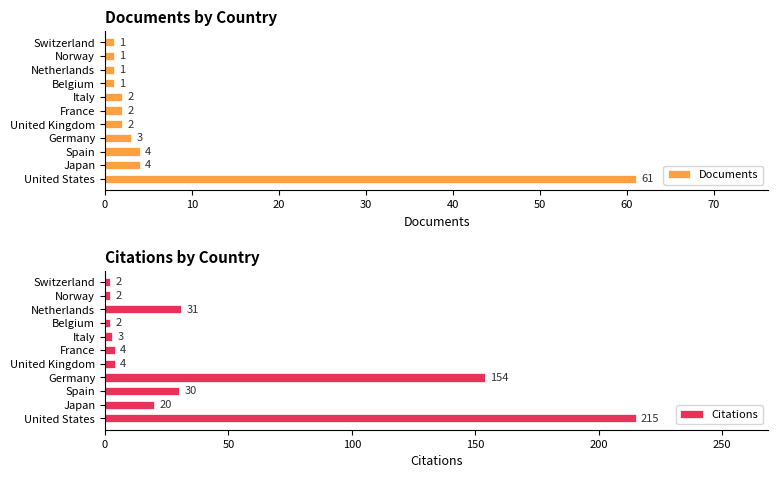

What is the lowest value of the Documents series?

1